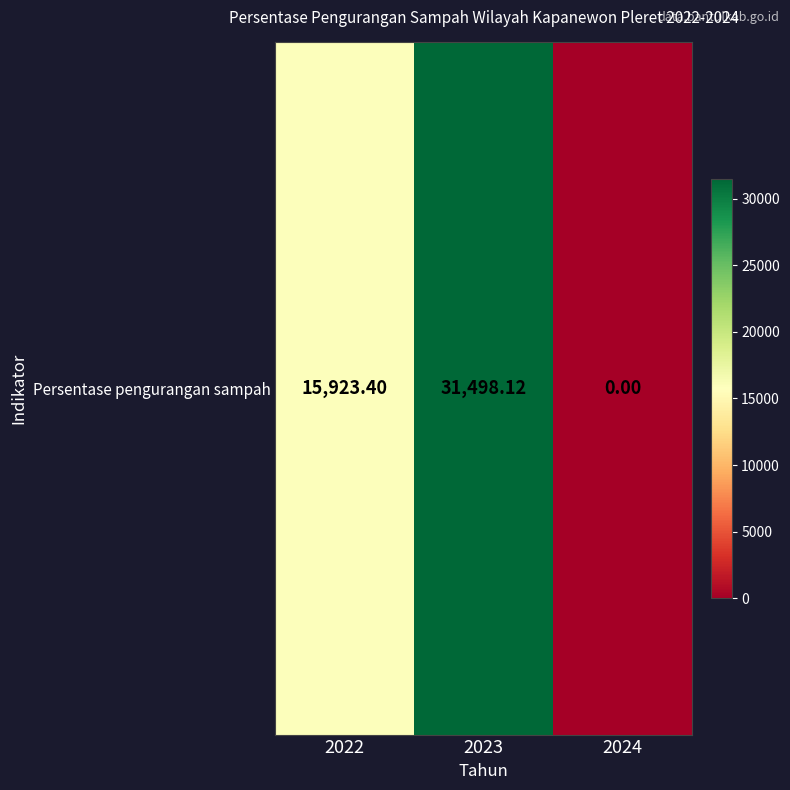

Reading right to left, what are all the values shown in this chart?

2024=0.0	2023=31498.1	2022=15923.4